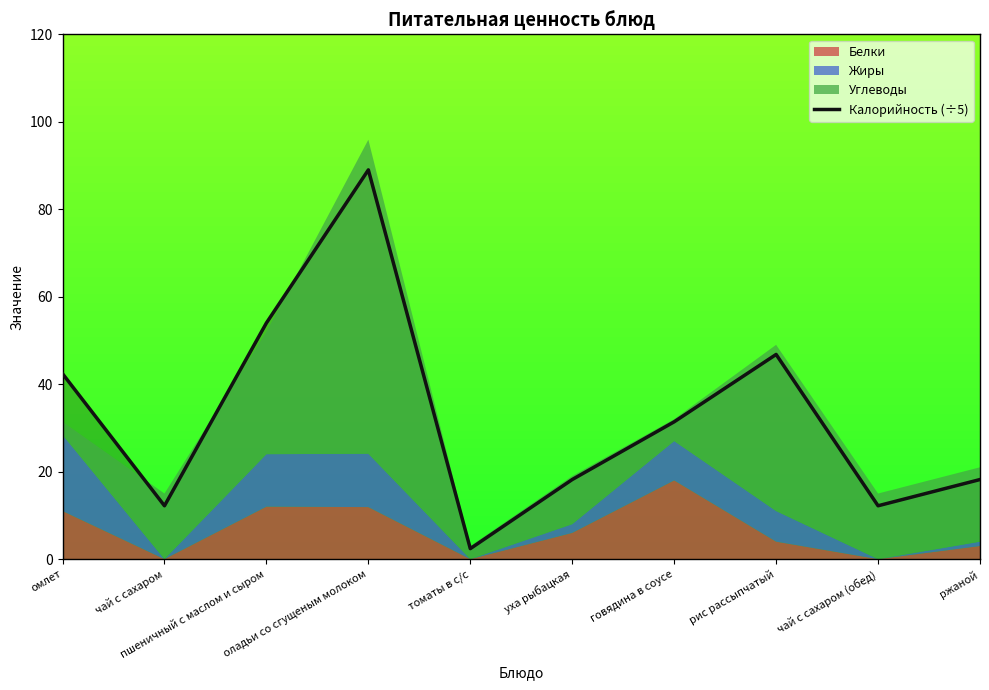

How many values exceed 31?

5